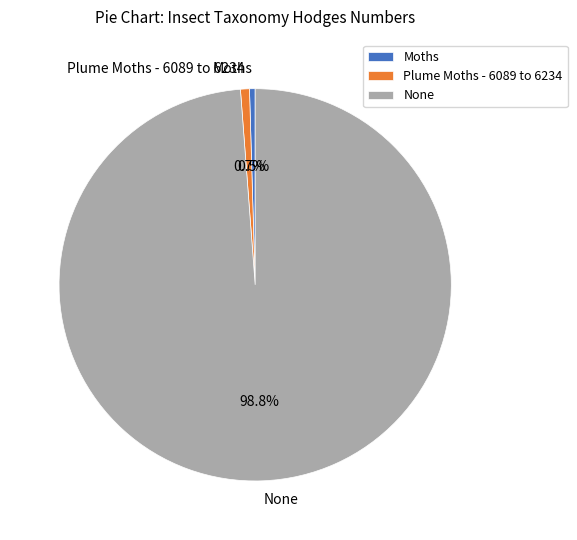

Which slice is the largest?

None